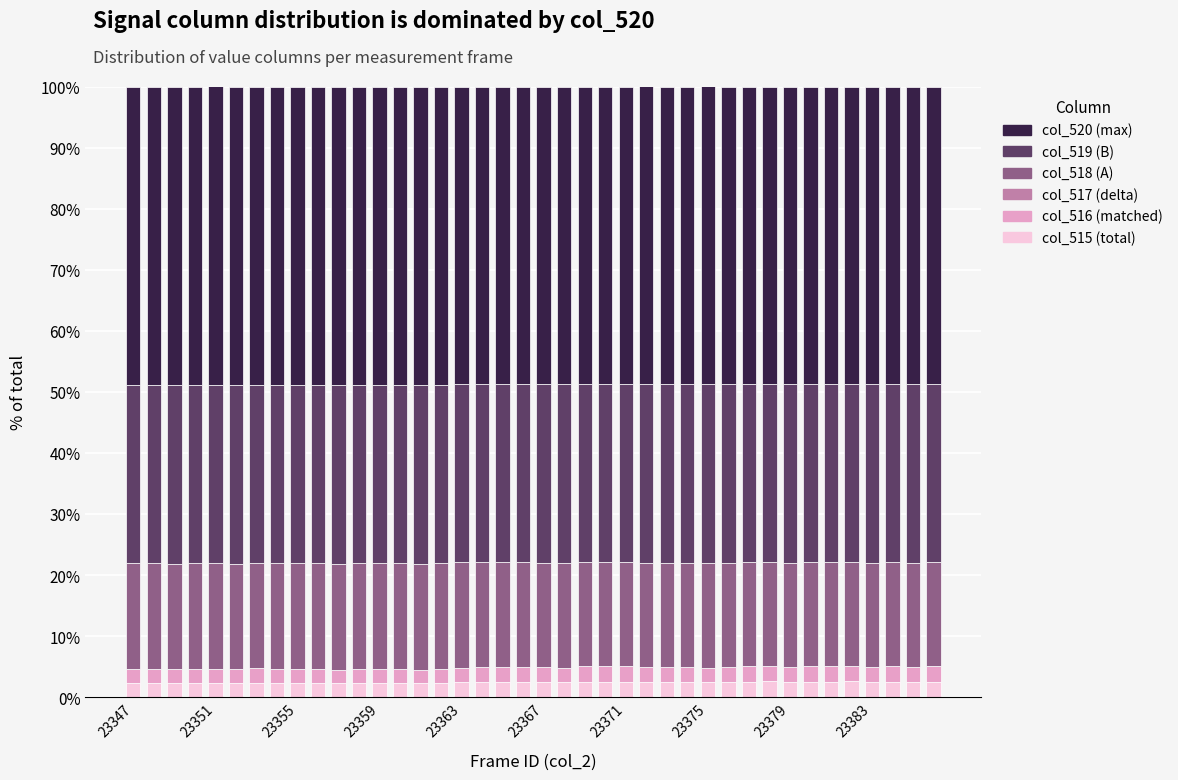

What is the highest value of the col_515 (total) series?

2.6